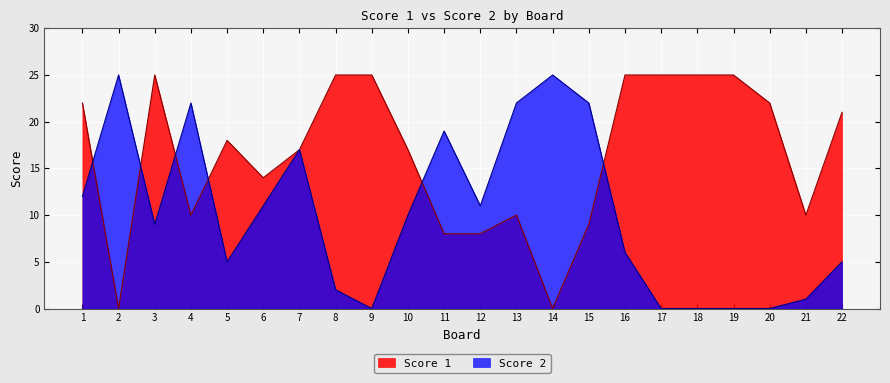

How many lines are shown in the chart?

2